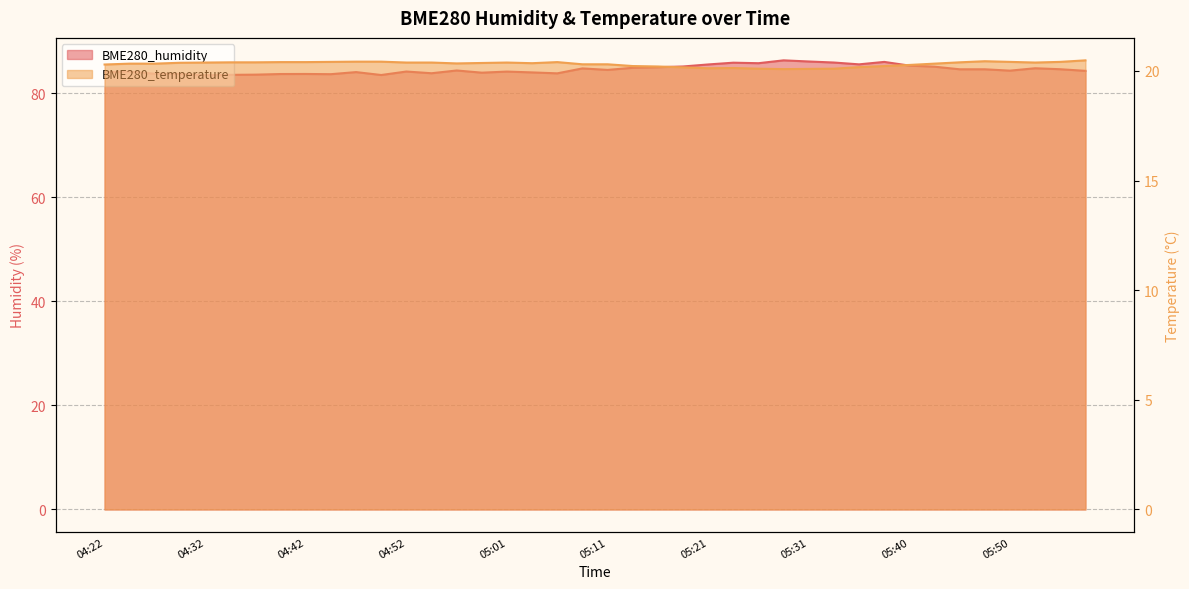

What is the sum of all BME280_temperature values?

812.4